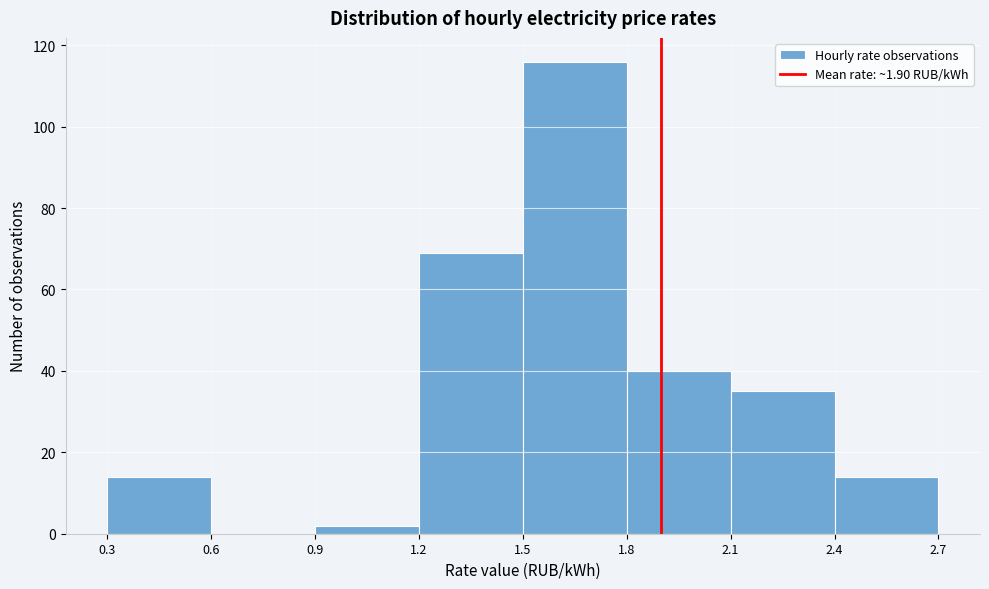

What is the height of the bar covering 0.3 to 0.6 on the x-axis? The values are not printed on the chart, so give them approximately, as read against the axis.

14